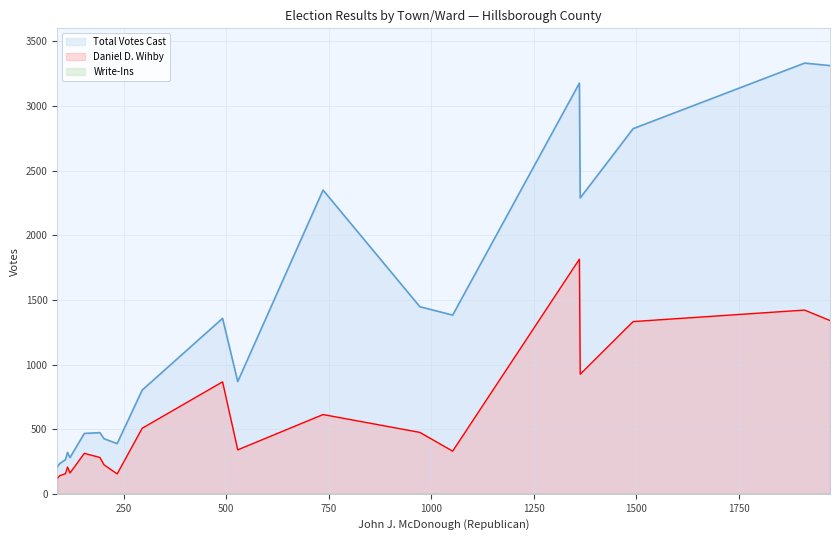

List the series in order of their overall mean, lowest first.

Write-Ins, Daniel D. Wihby, Total Votes Cast